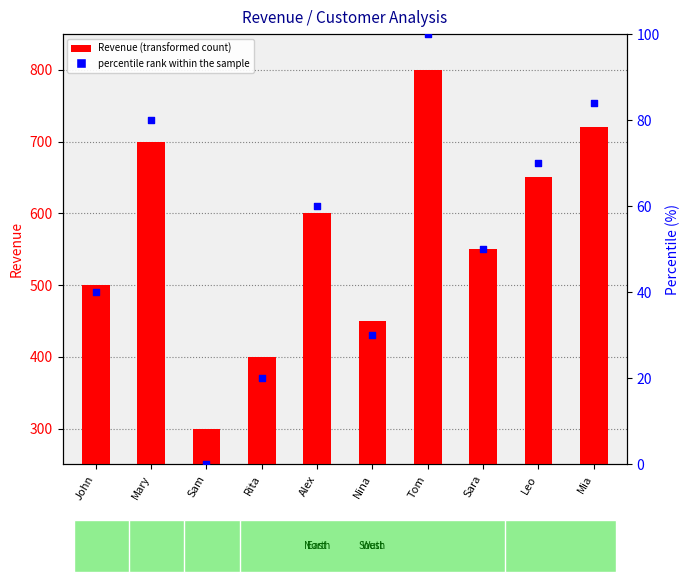

Which series has the largest Y range (max minus min)?

Revenue